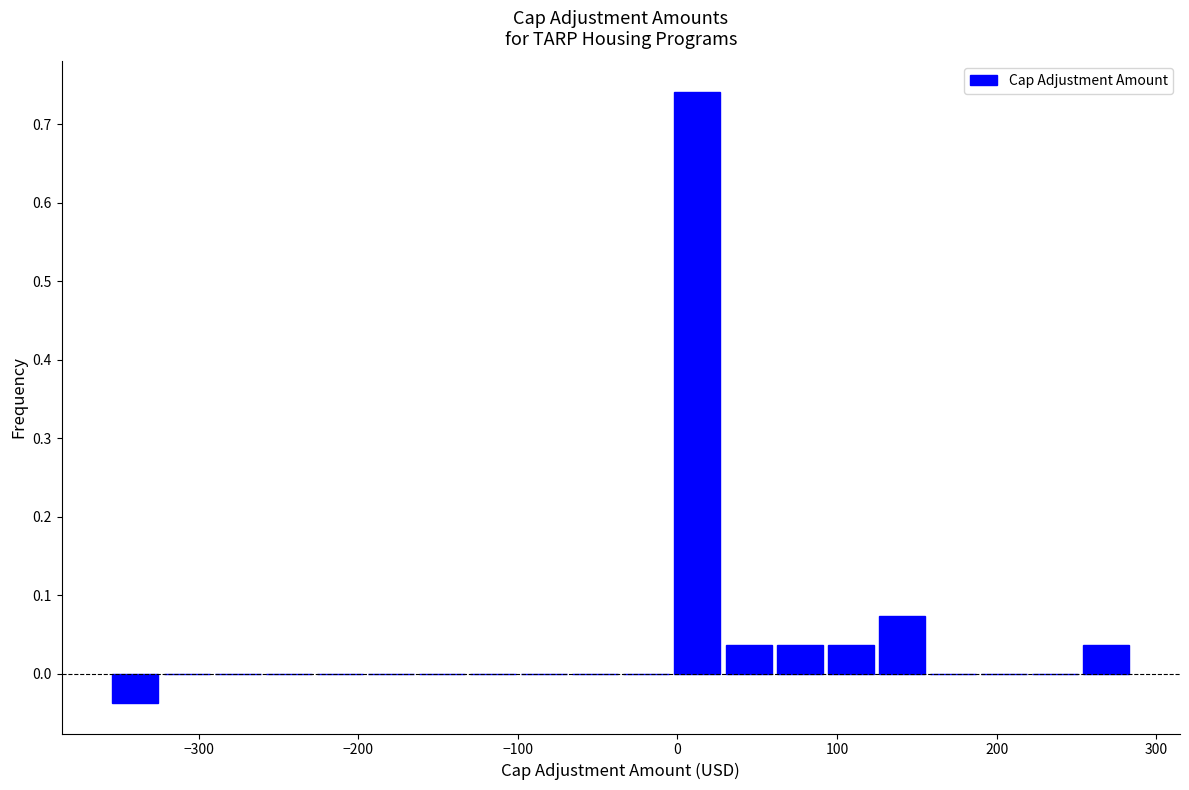

Read against the x-axis, roughly where is the centre of the tallest bar?

10